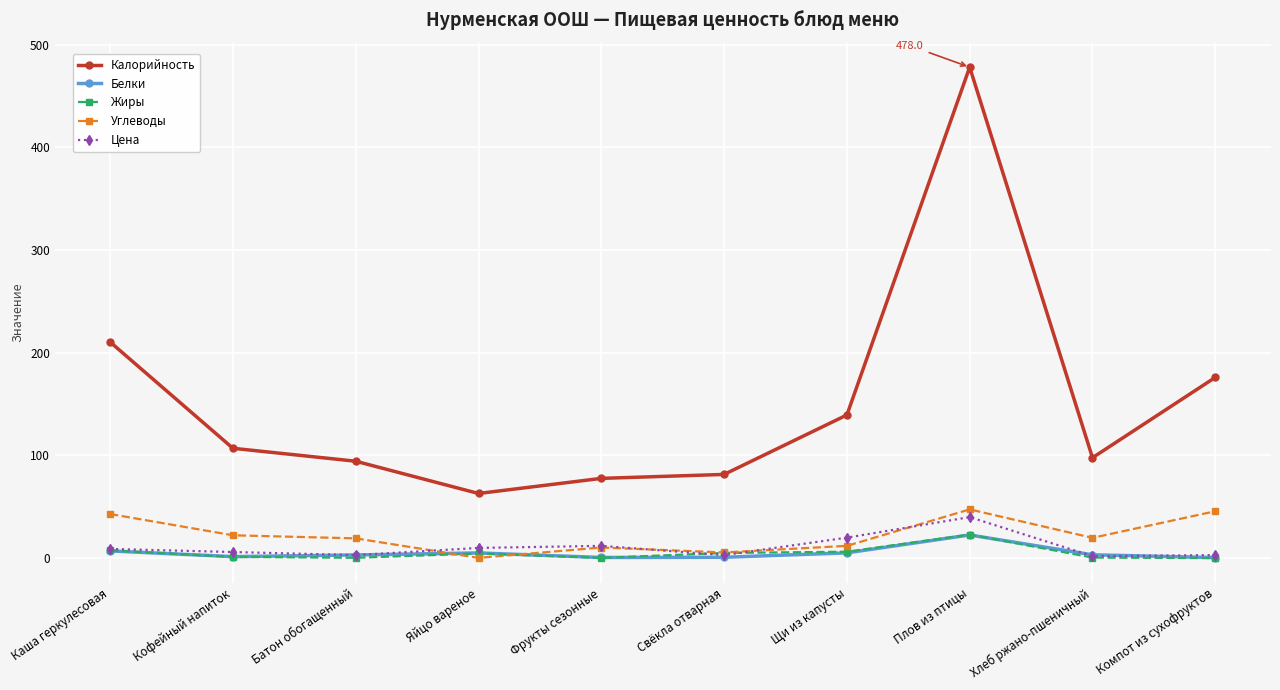

Where is the first local minimum for Калорийность?

Яйцо вареное